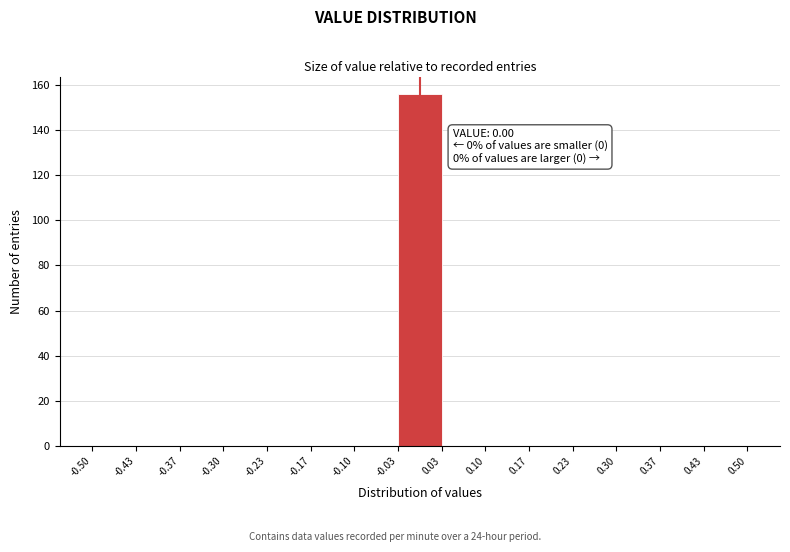

Which range on the x-axis has the tallest bar?

-0.03 to 0.03